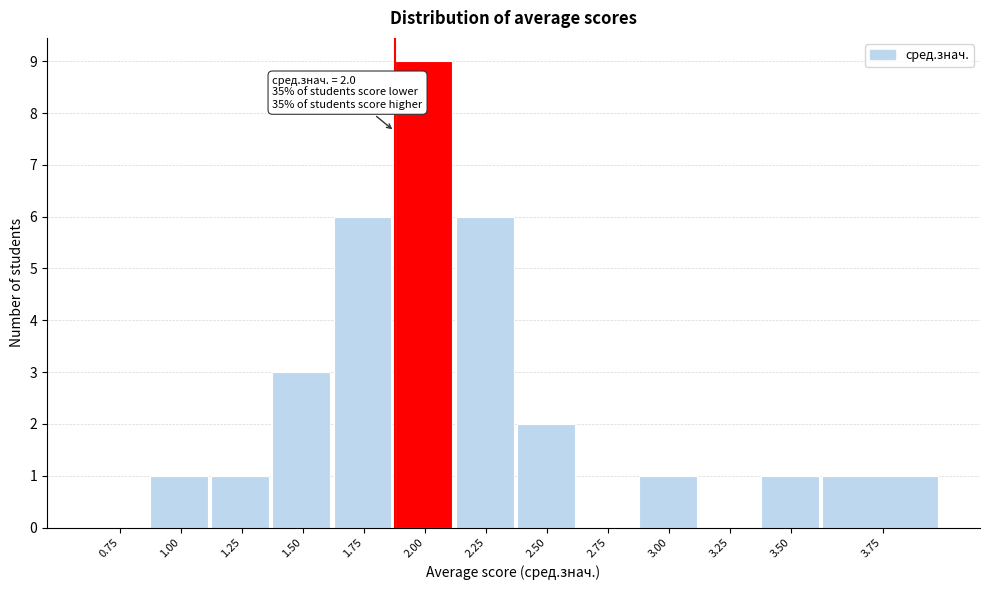

Reading left to right, extract all data points from this chart.

0.75=0	1.00=1	1.25=1	1.50=3	1.75=6	2.00=9	2.25=6	2.50=2	2.75=0	3.00=1	3.25=0	3.50=1	3.75=1